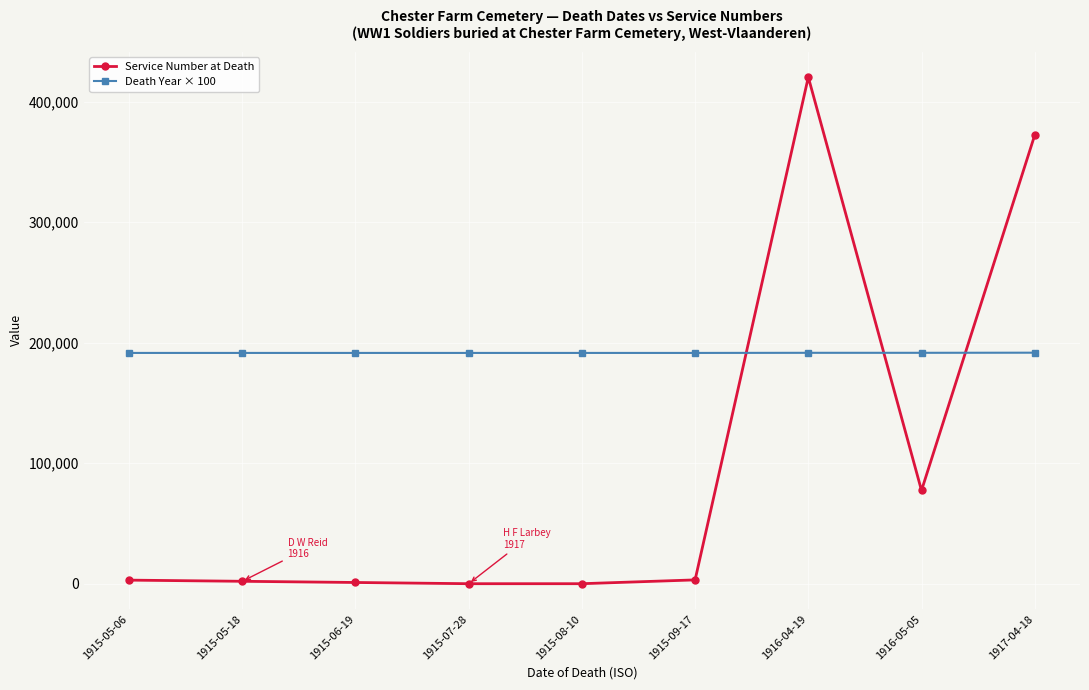

Which series ends up on top after the final intersection of Death Year × 100 and Service Number at Death?

Service Number at Death